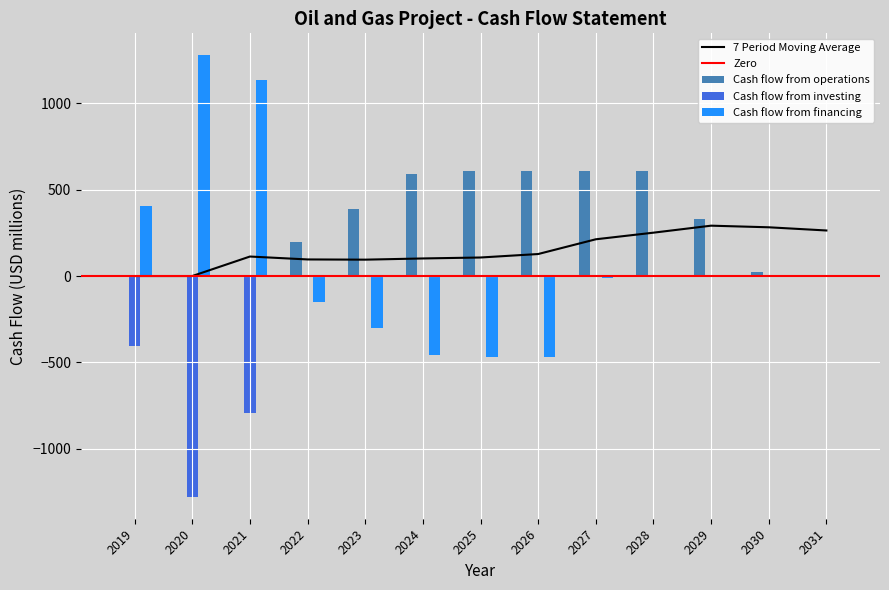

Which series has the largest range (max minus min)?

Cash flow from financing